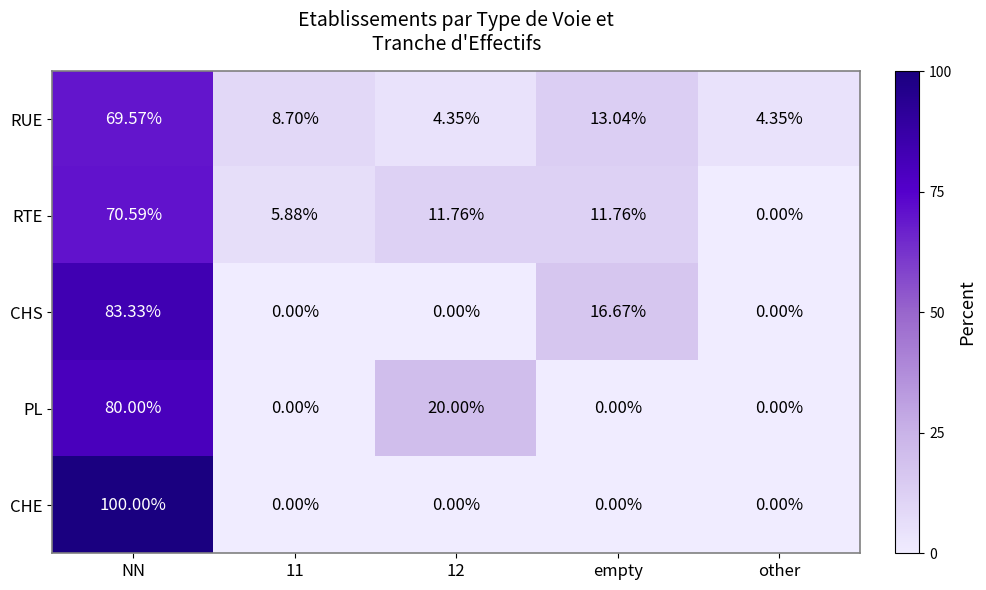

At which category is the sum across all series the highest?

NN